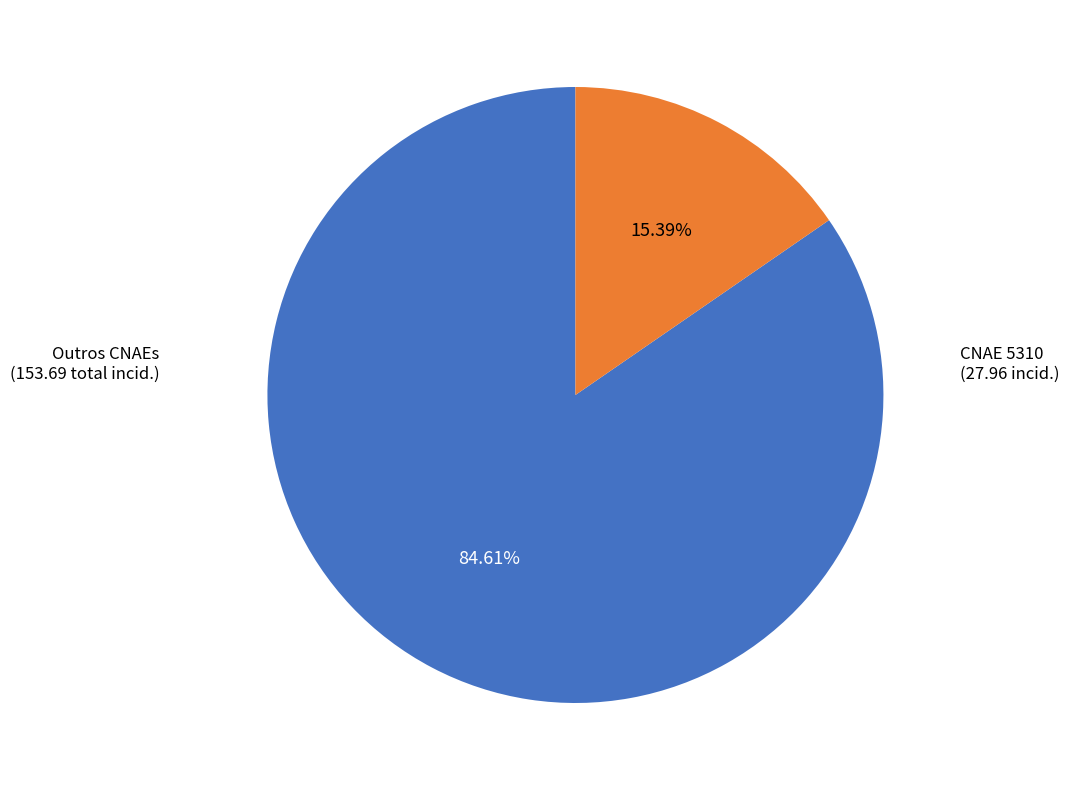

Is there a majority slice in this chart?

Yes